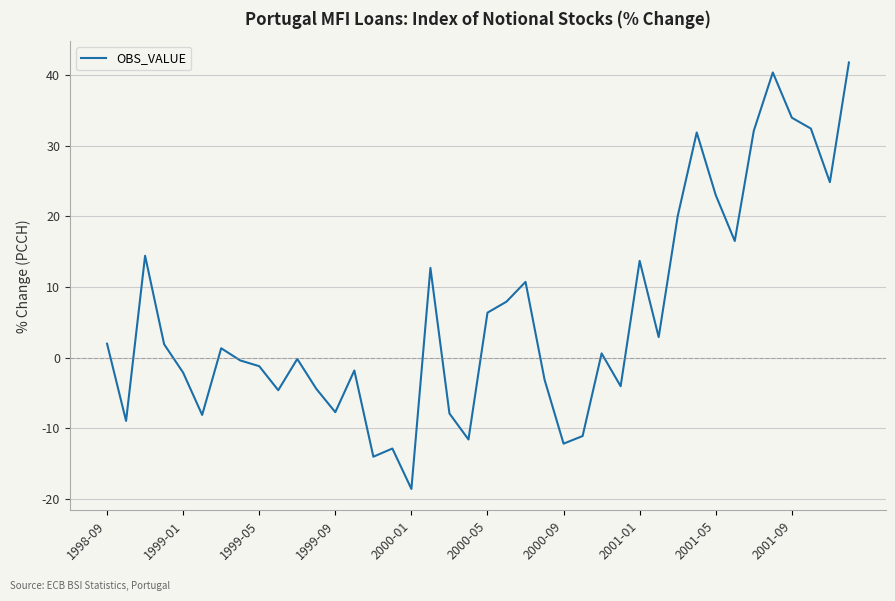

What is the maximum value shown in the chart?

41.8